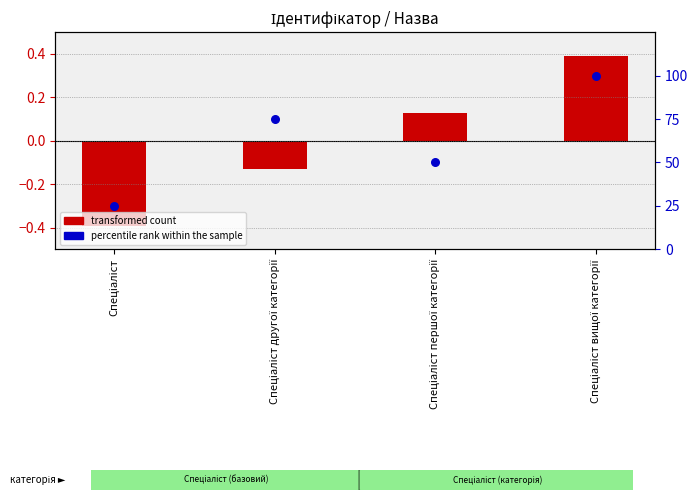

At how many categories does at least one series exceed 90?

1